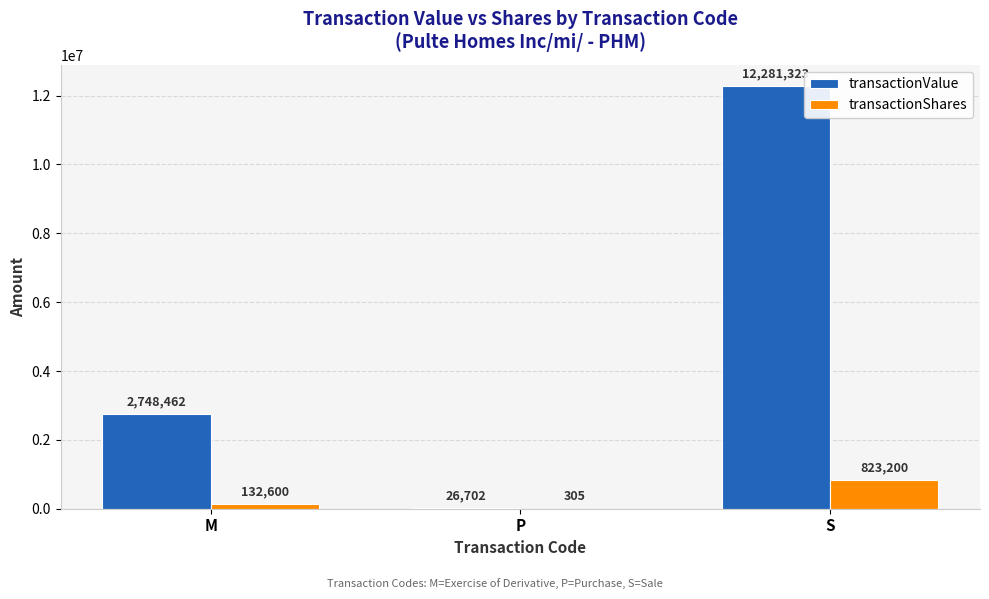

What is the sum of all transactionShares values?

956105